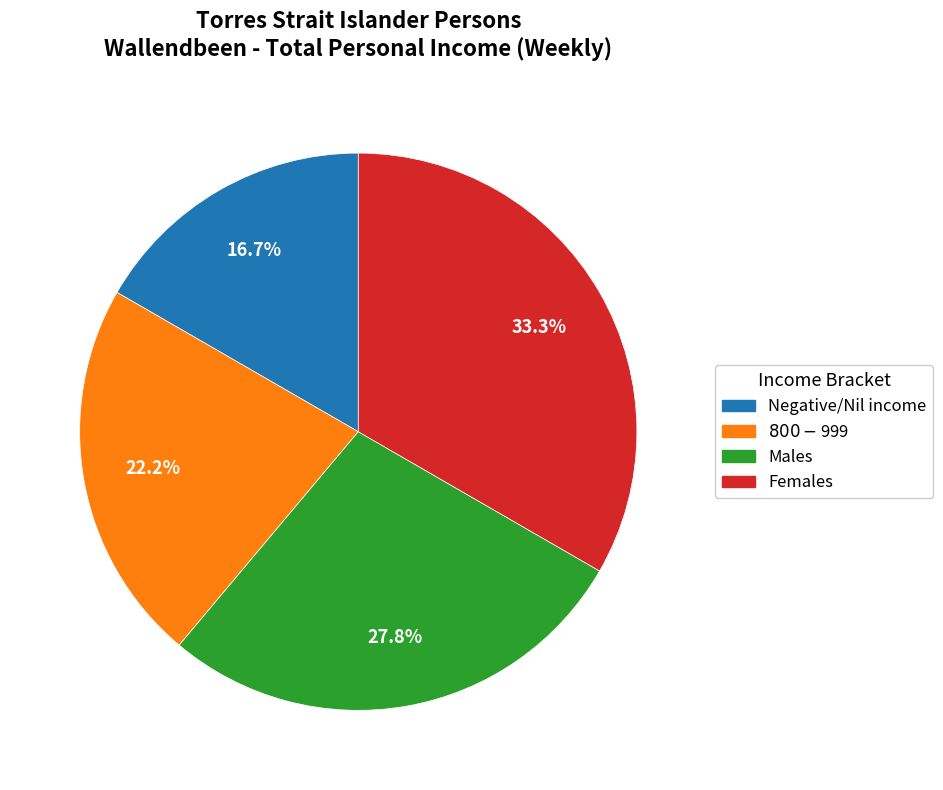

What percentage is the Negative/Nil income slice, to the nearest percent?

17%